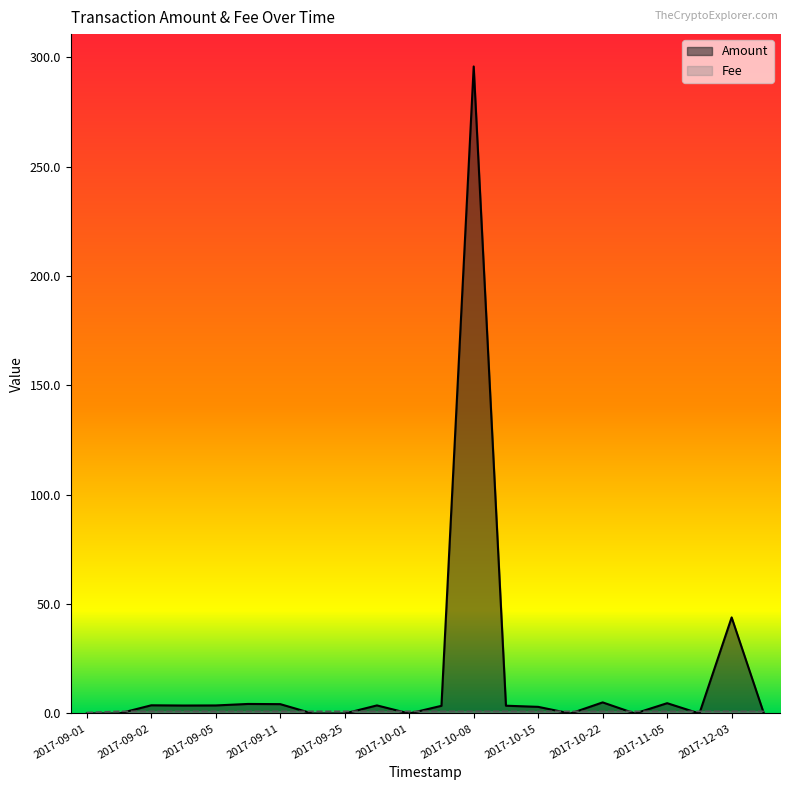

What is the greatest value displayed?

295.8